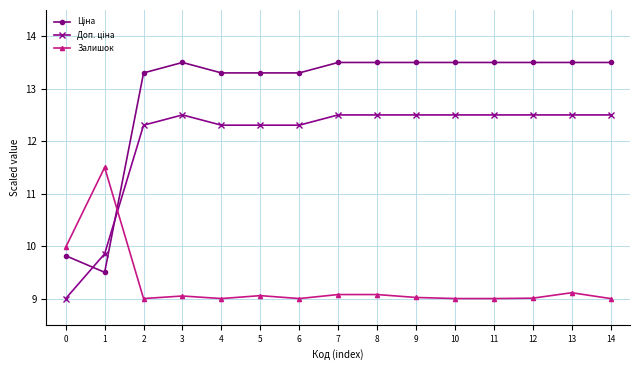

What is the value of the Залишок point at the 14th from the left?

9.1